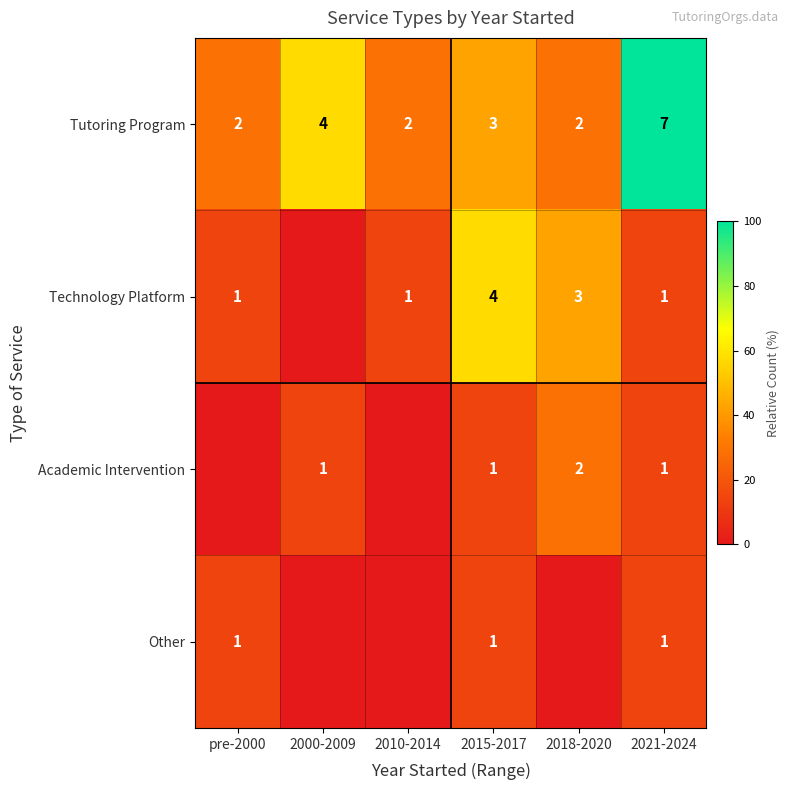

At which label is Tutoring Program closest to 4?

2000-2009